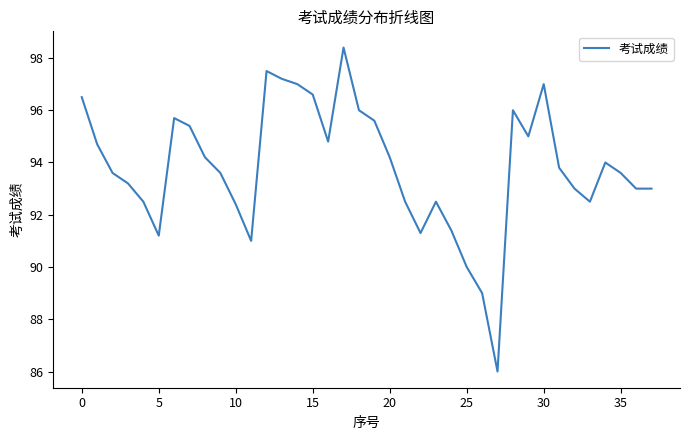

True or false: the data has more than 1 interior local peaks.

True